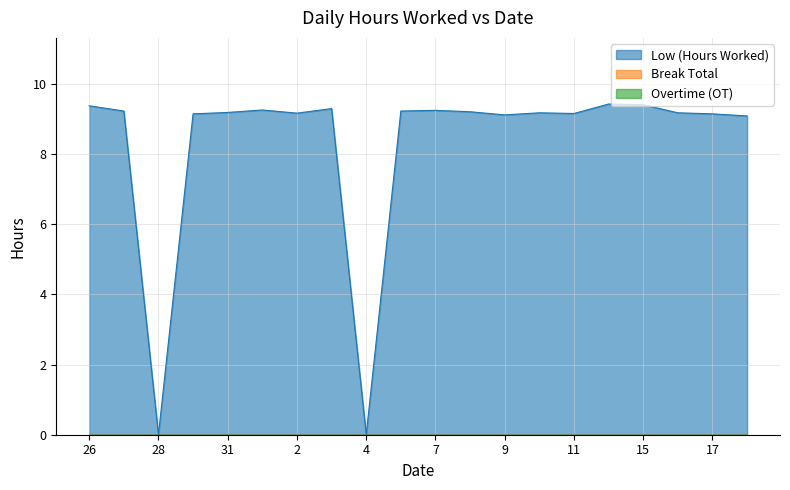

What is the value of the Low (Hours Worked) point at the 18th from the left?

9.2